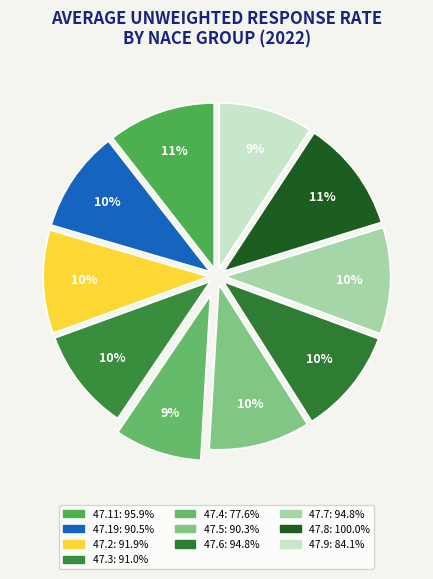

Is it true that 47.19 is 10% of the pie?

True